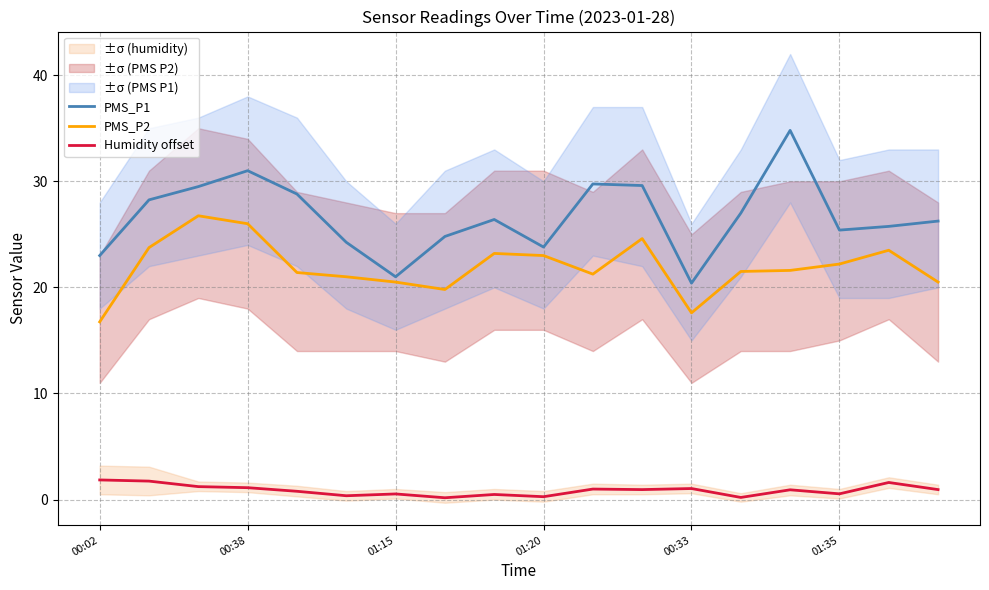

What is the minimum value for PMS_P2?

16.8